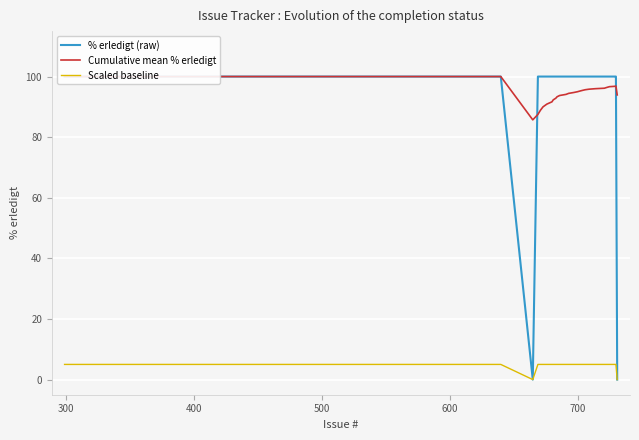

What is the maximum value for Scaled baseline?

5